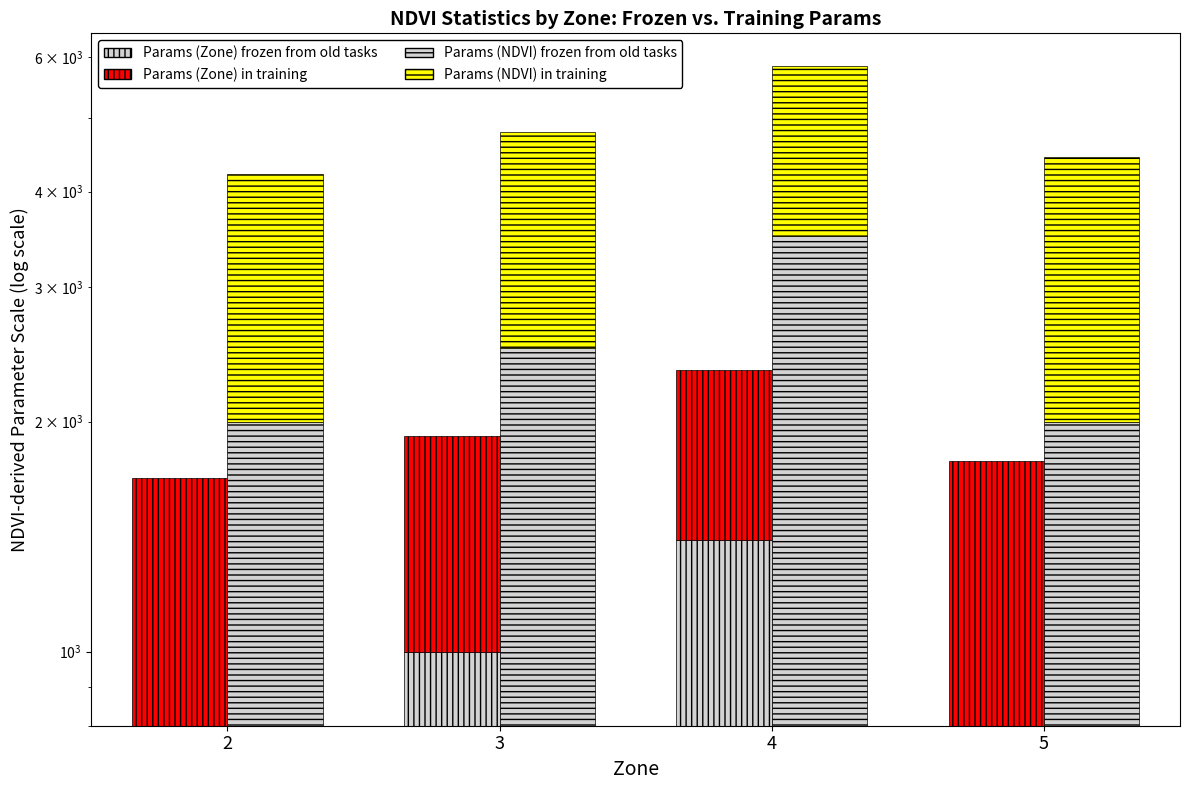

What is the difference between the maximum and minimum values in the Params frozen from old tasks (Zone) series?

600.0